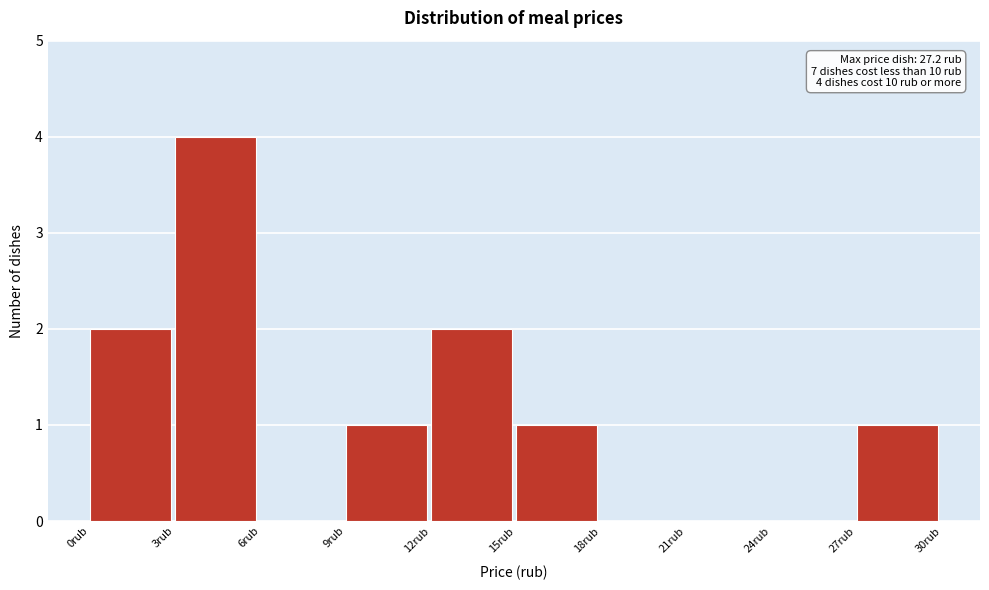

Over which range of the x-axis is the bar tallest?

3 to 6